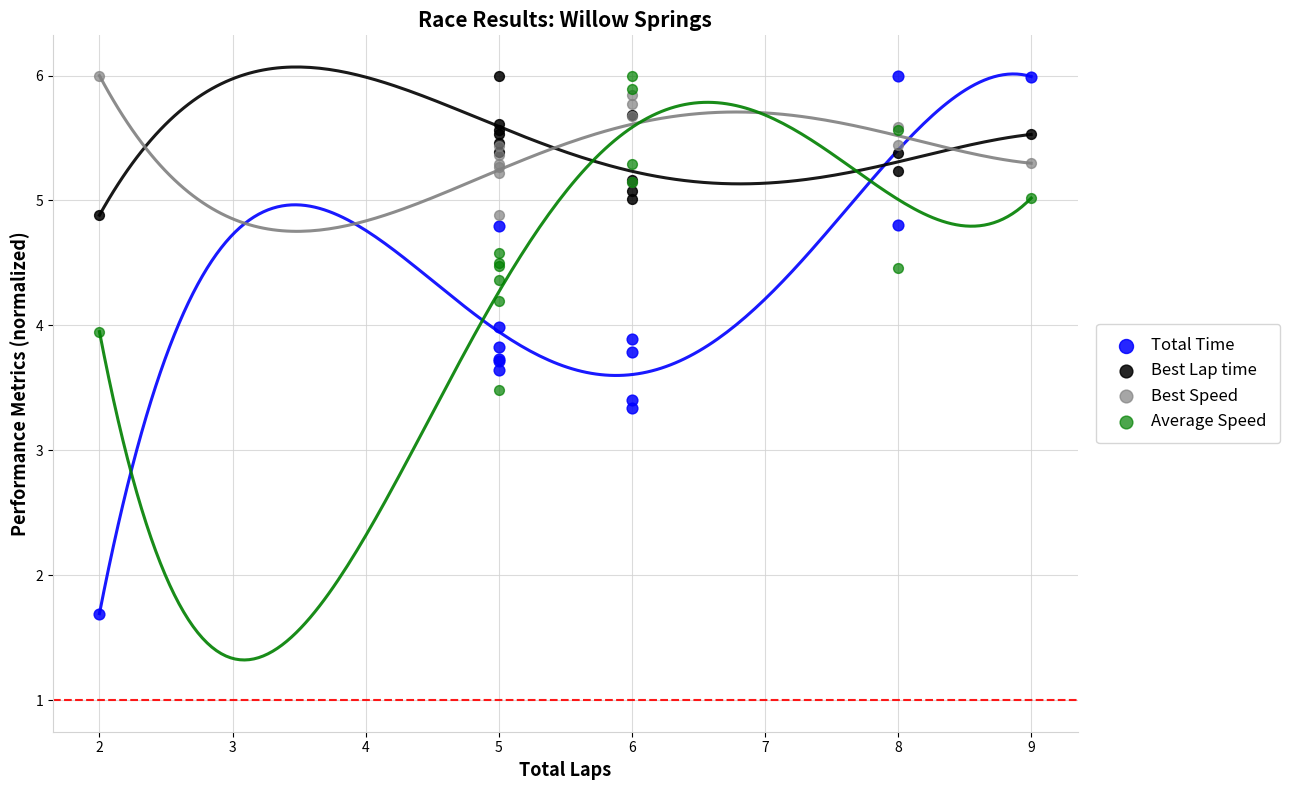

Which series reaches the minimum Y coordinate?

Total Time